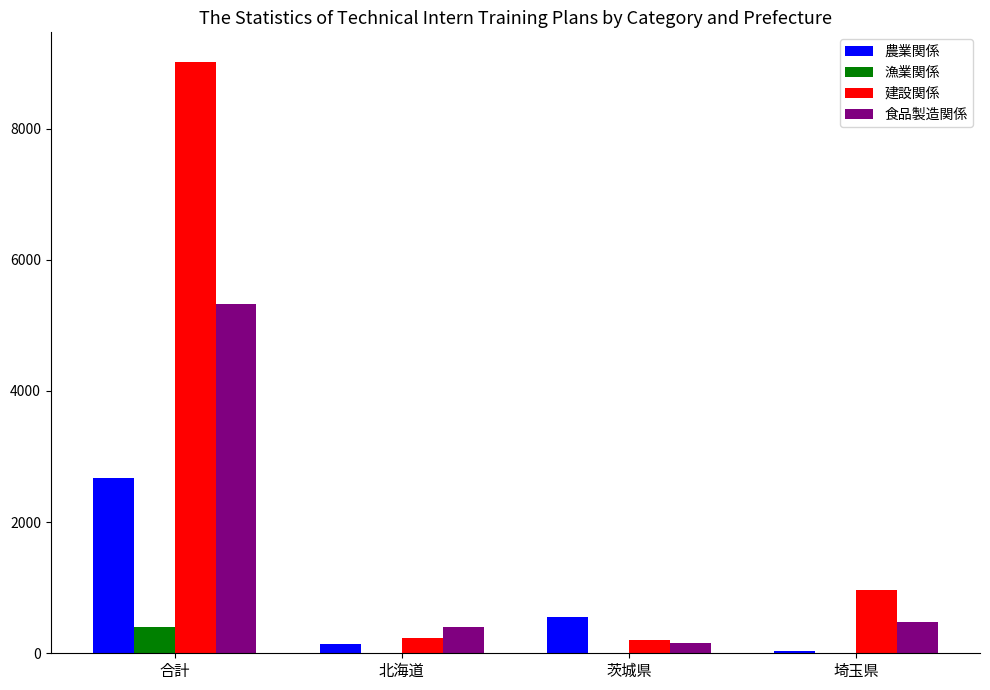

What is the greatest value displayed?

9018